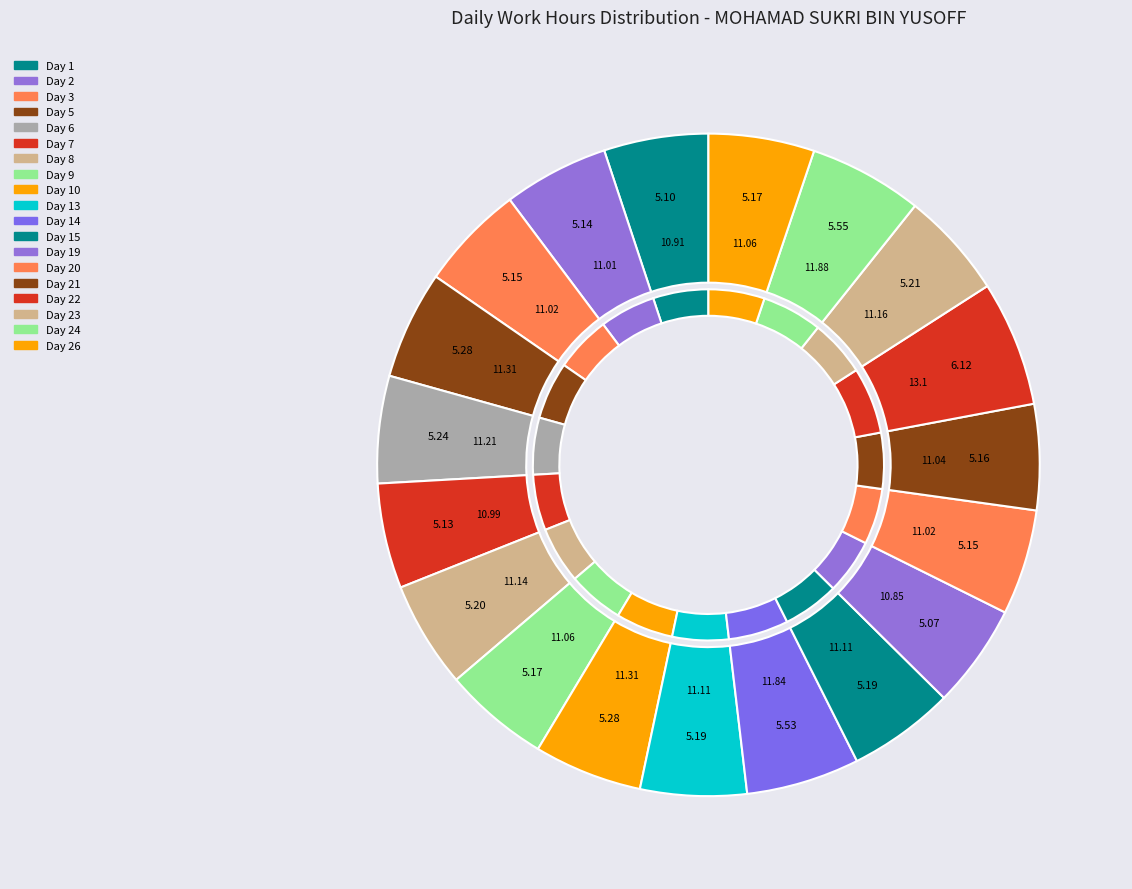

To the nearest percent, what is the combined percentage of Day 22 and Day 6?

11%